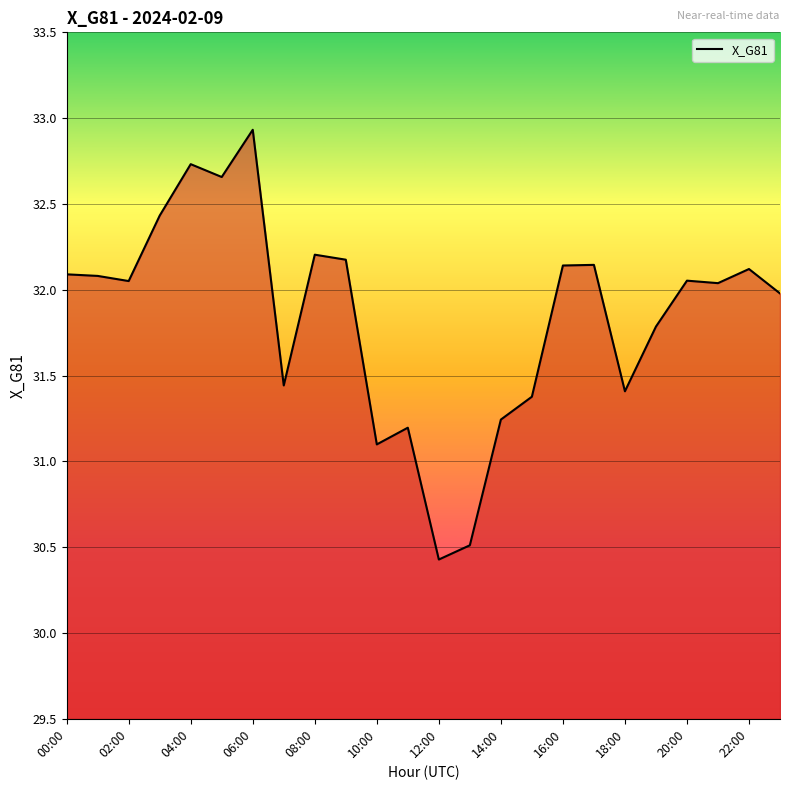

What is the smallest value displayed?

30.4